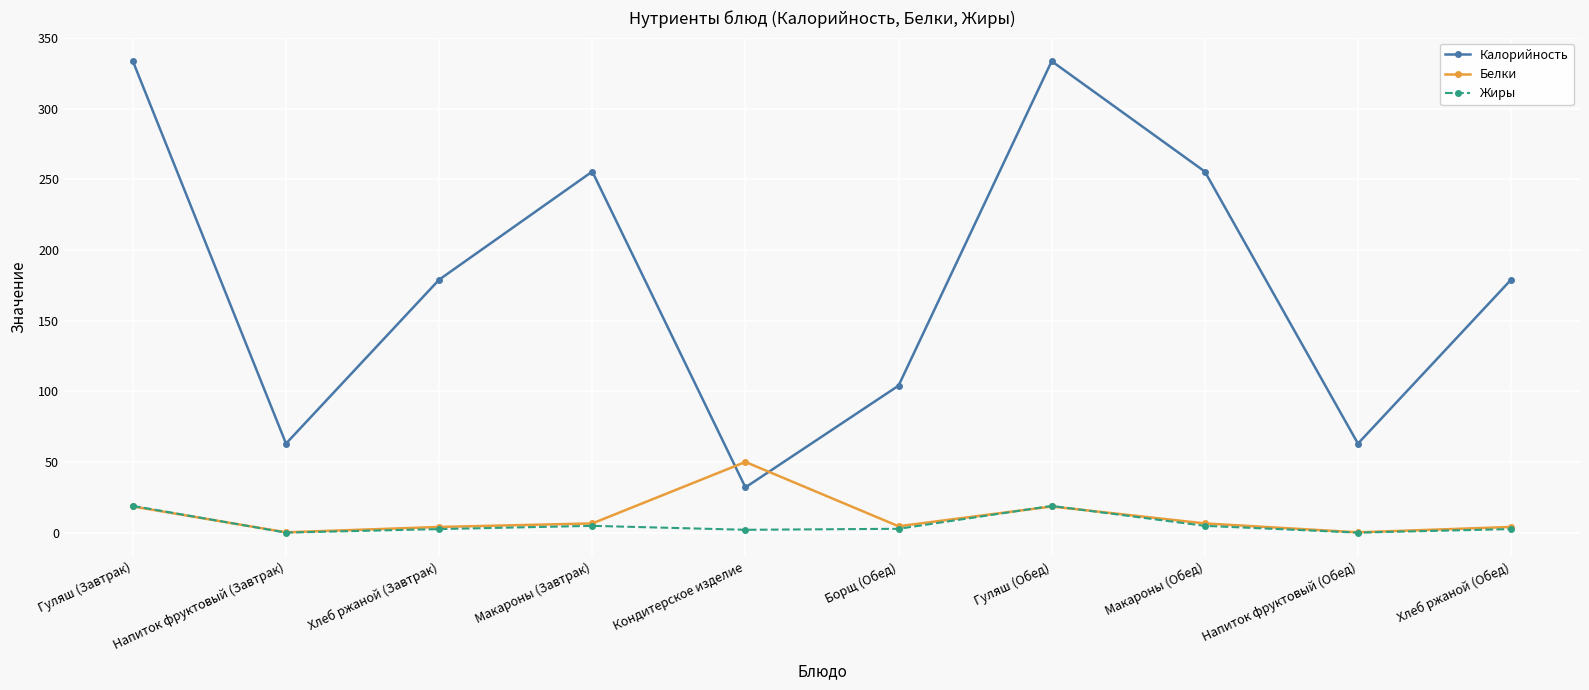

List the series in order of their peak value, highest first.

Калорийность, Белки, Жиры